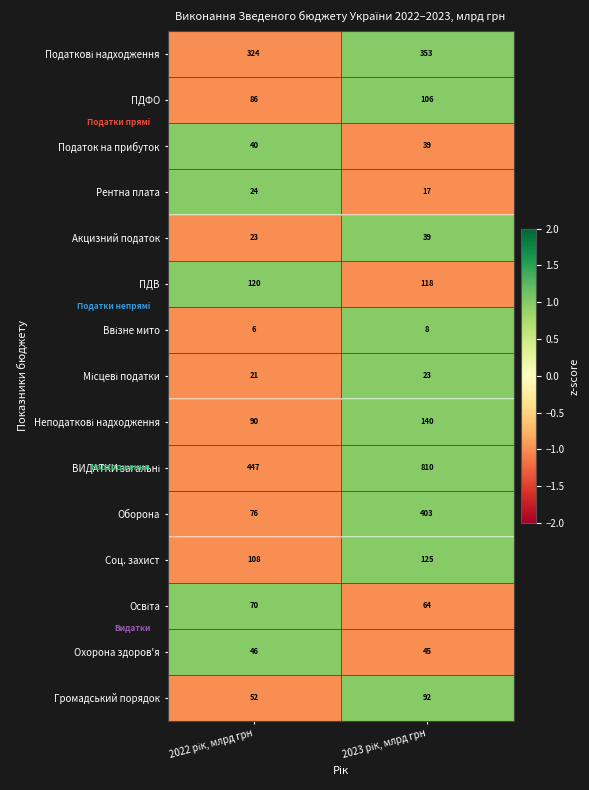

What is the difference between the maximum and minimum values in the Оборона series?

327